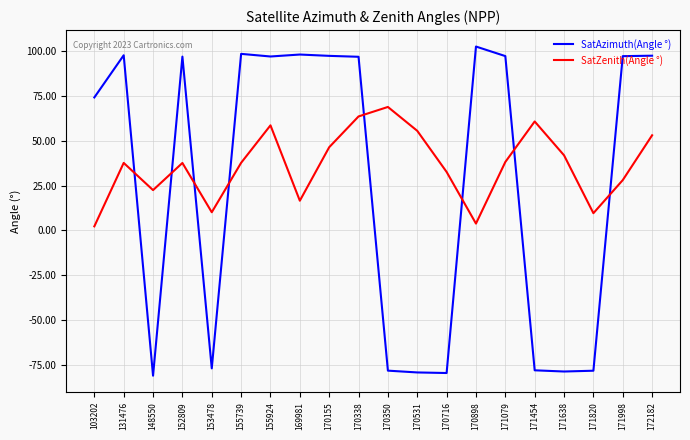

What are all the series names shown in the legend?

SatAzimuth(Angle °), SatZenith(Angle °)